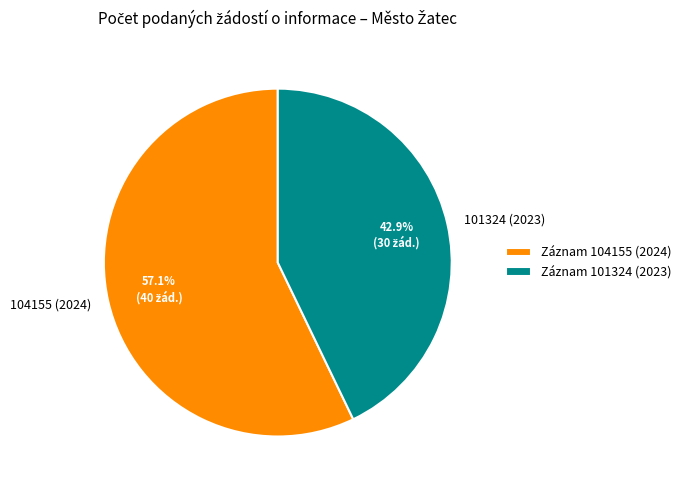

Rank the categories by value from lowest to highest.

101324 (2023), 104155 (2024)